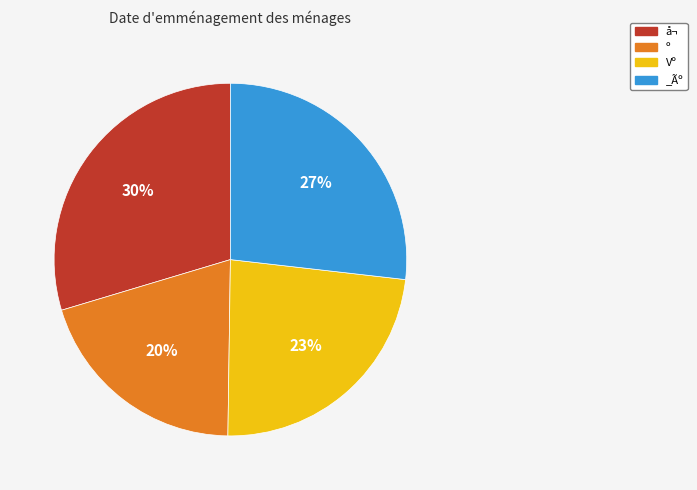

Count the number of slices in the pie.

4